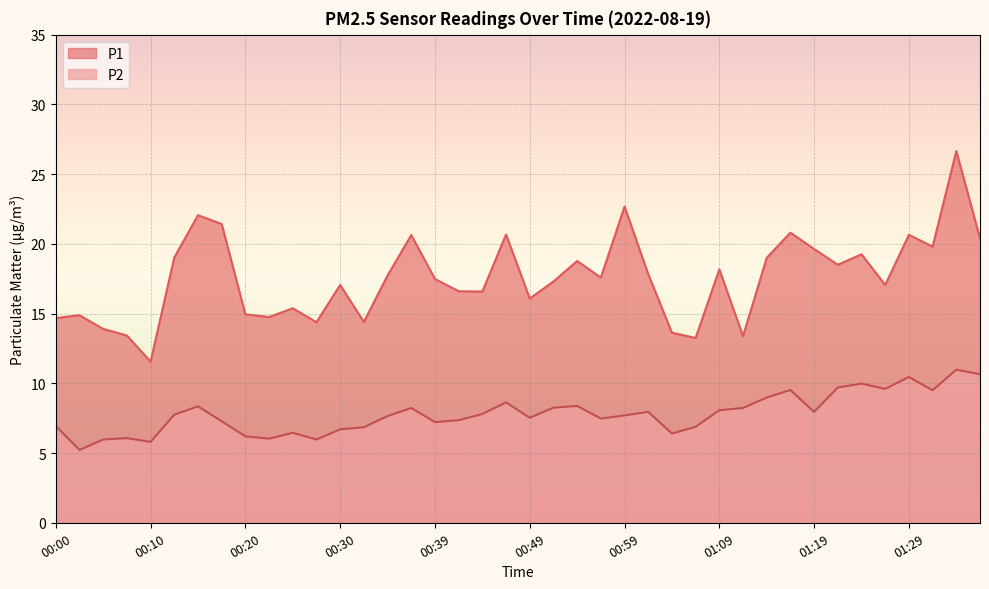

What position from the right is 01:19?

8